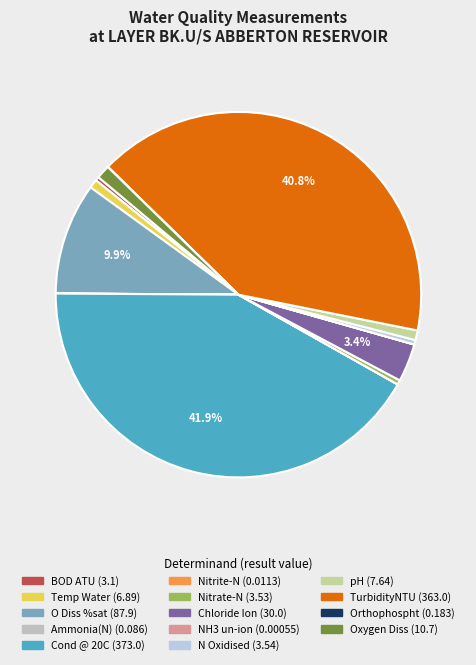

Which category has the smallest portion of the pie?

NH3 un-ion